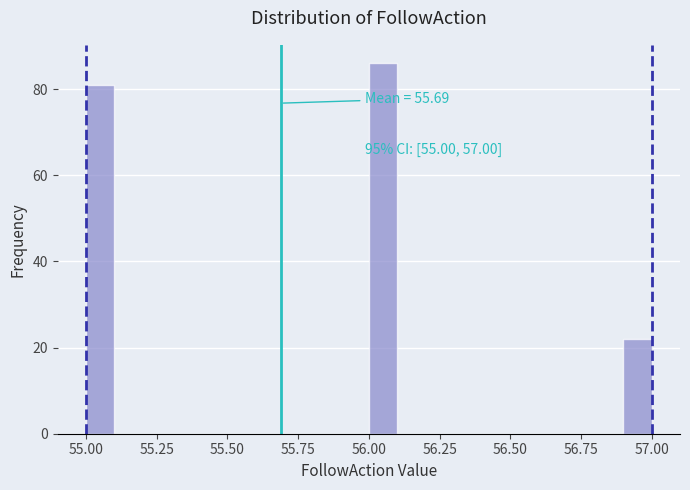

Read against the x-axis, roughly where is the centre of the tallest bar?

56.05